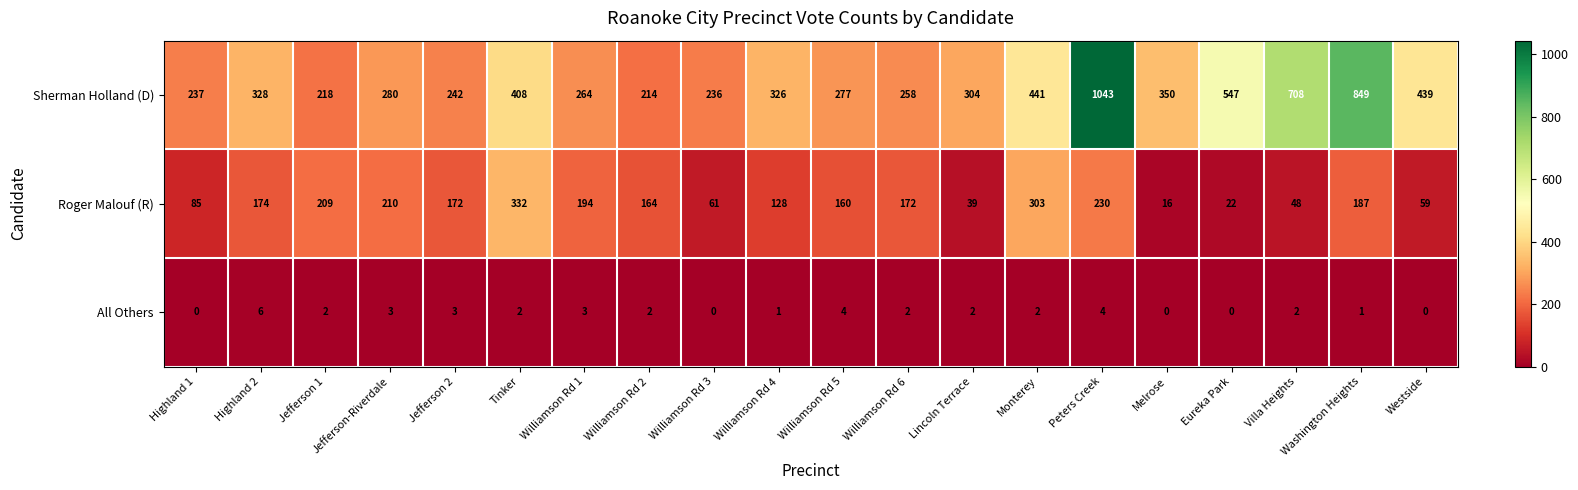

Rank the series by their maximum value, from highest to lowest.

Sherman Holland (D), Roger Malouf (R), All Others